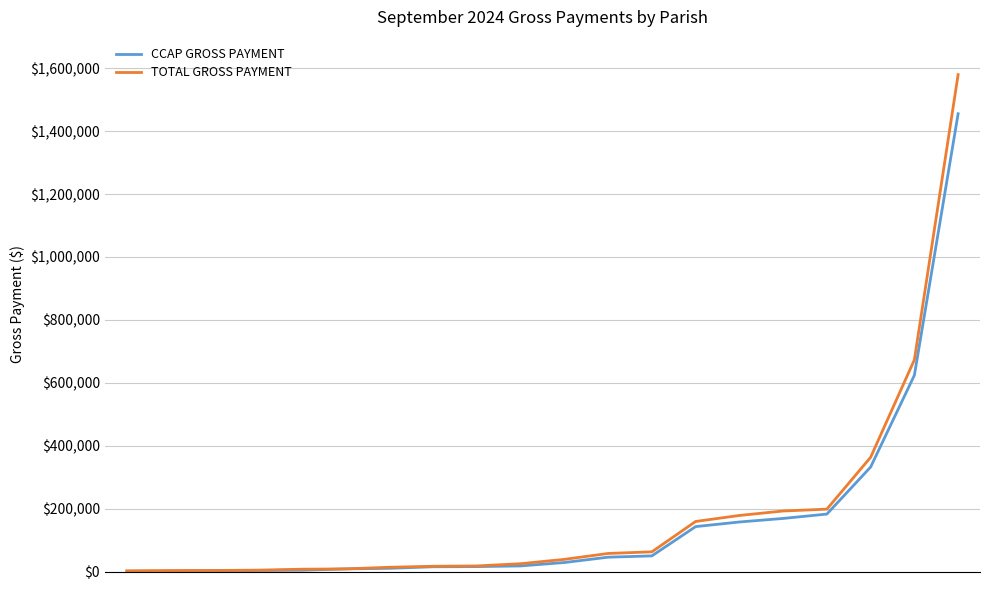

What is the greatest value displayed?

1580035.3